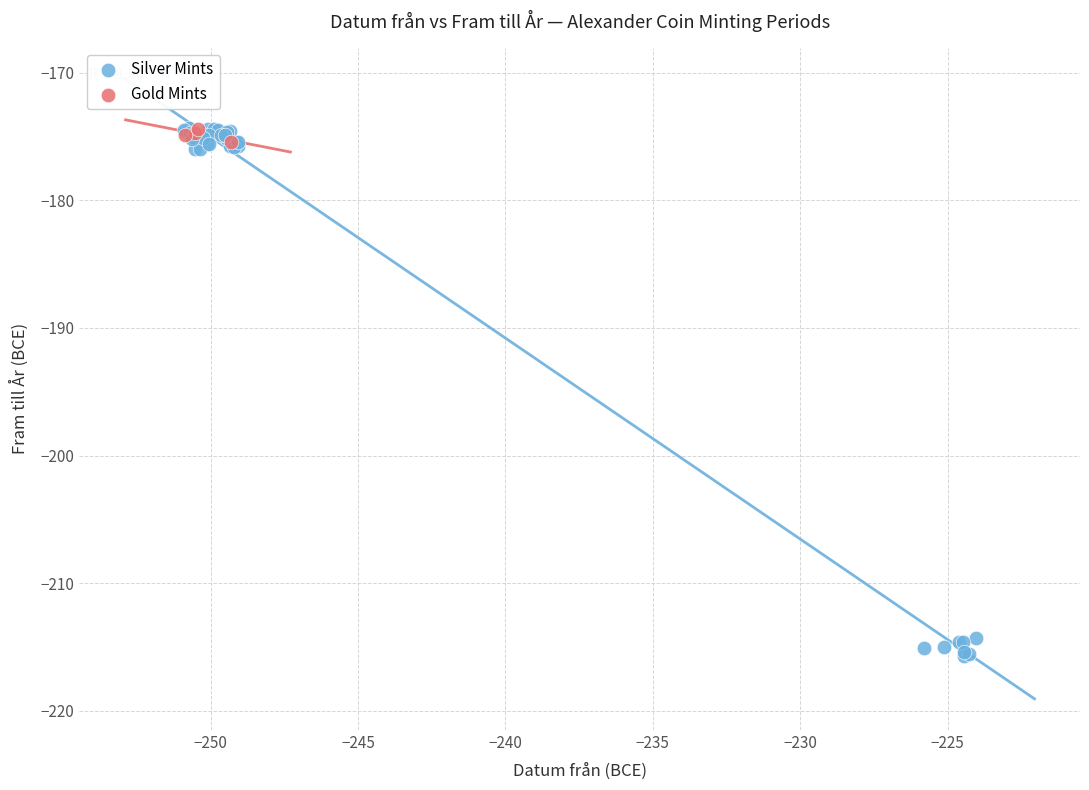

Which series contains the lowest Y value?

Silver Mints